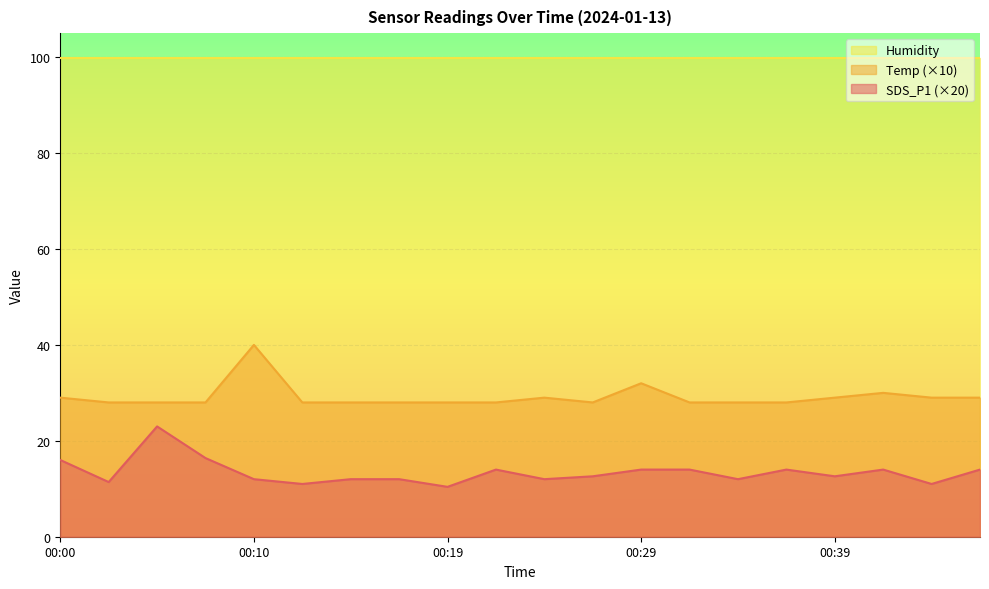

In Temp, how many points are lower than both neighbors (excluding endpoints)?

1